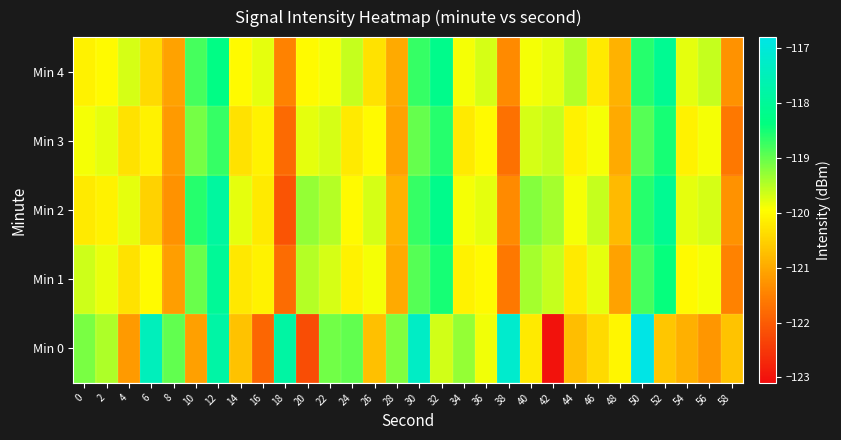

Which has a higher value, 44 or 8?

8